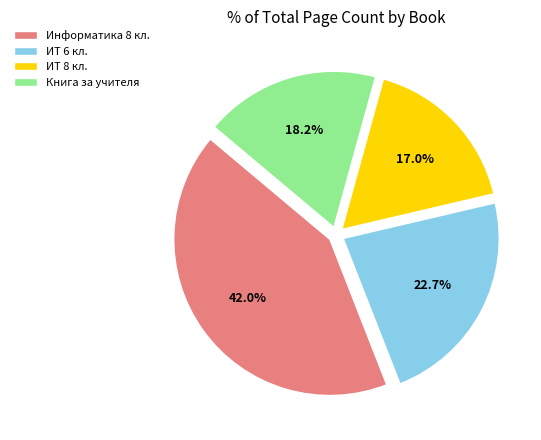

How many slices are in this pie chart?

4